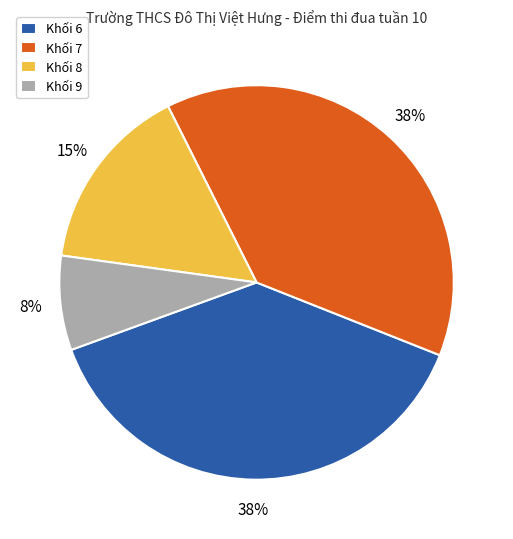

Which slice is the smallest?

Khối 9